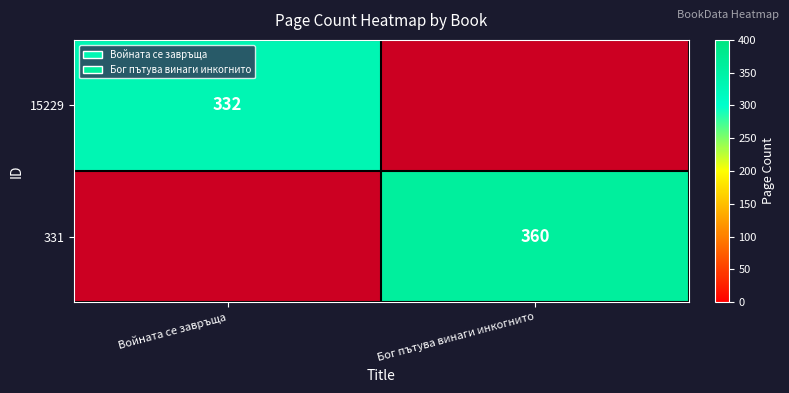

At how many categories does at least one series exceed 221?

2